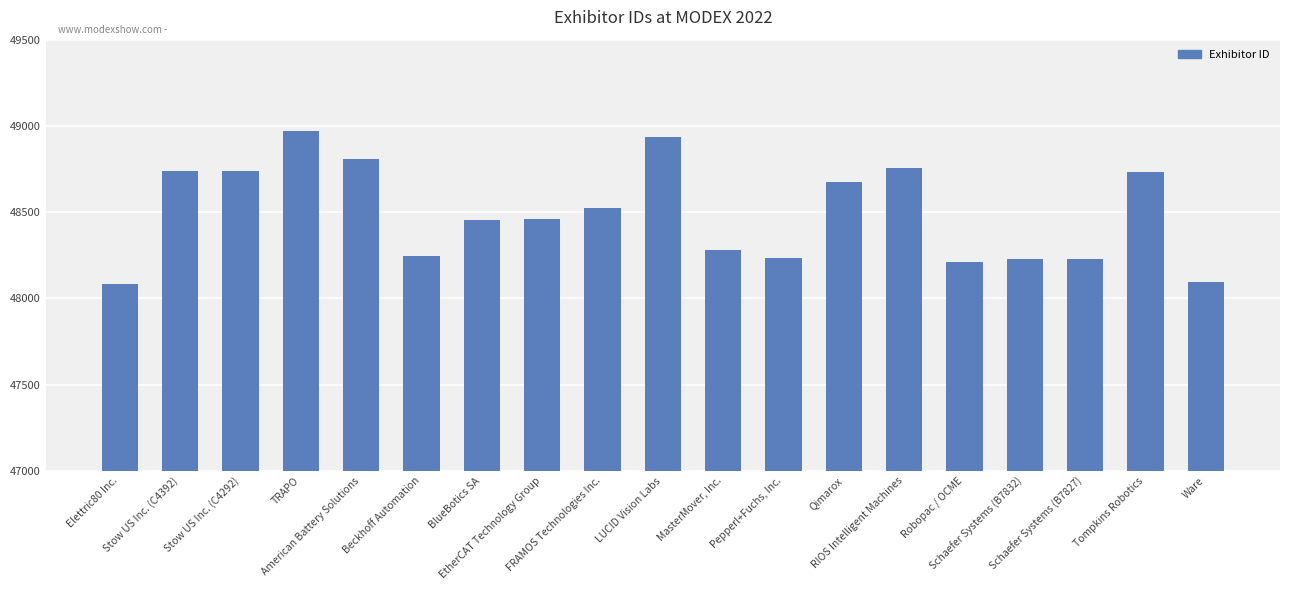

What is the minimum value shown in the chart?

48086